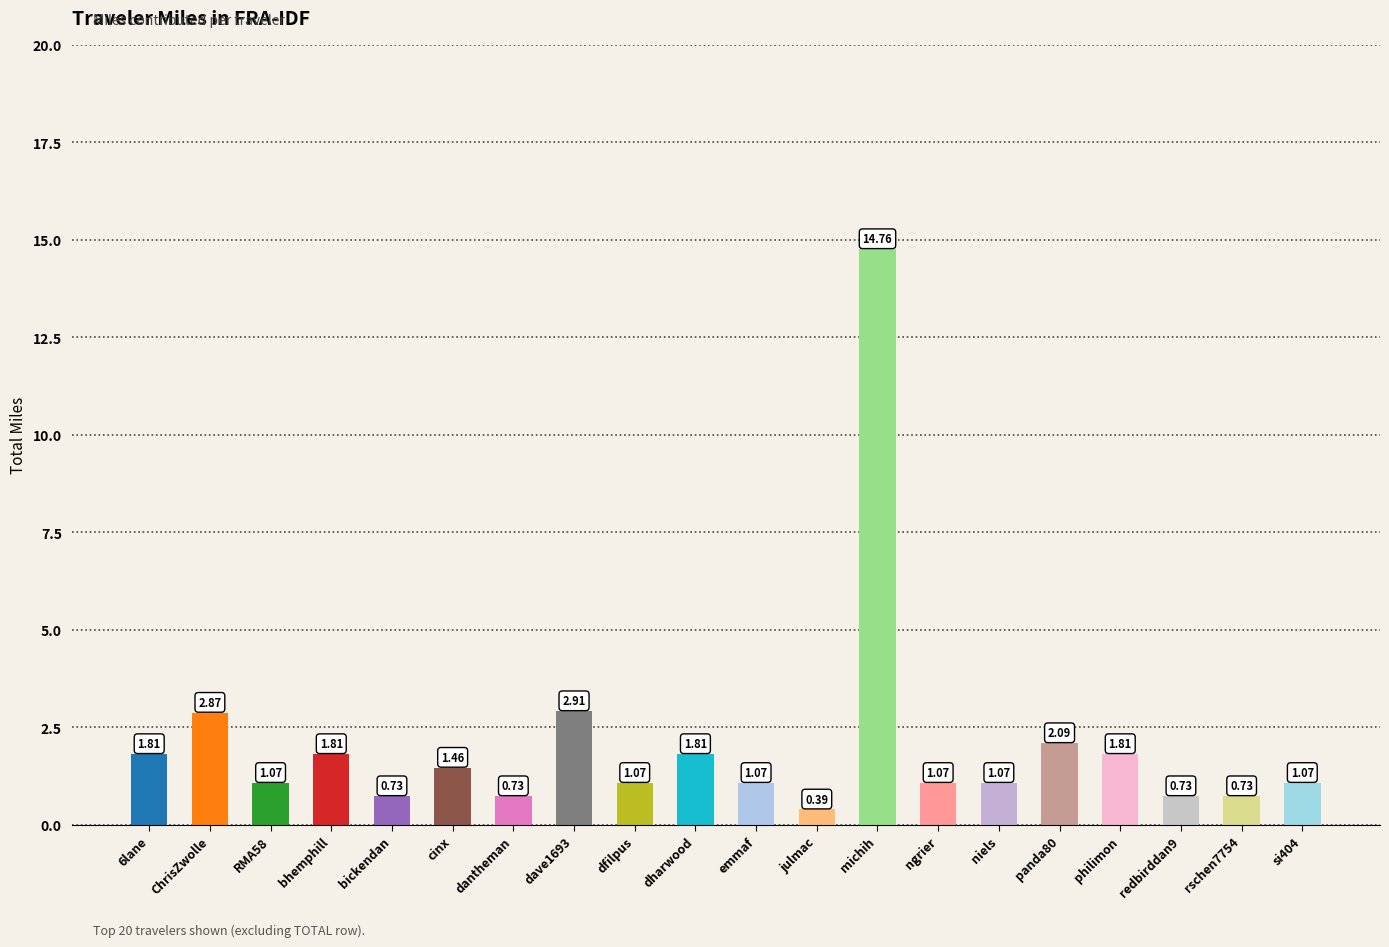

What is the label of the 6th bar from the right?

niels